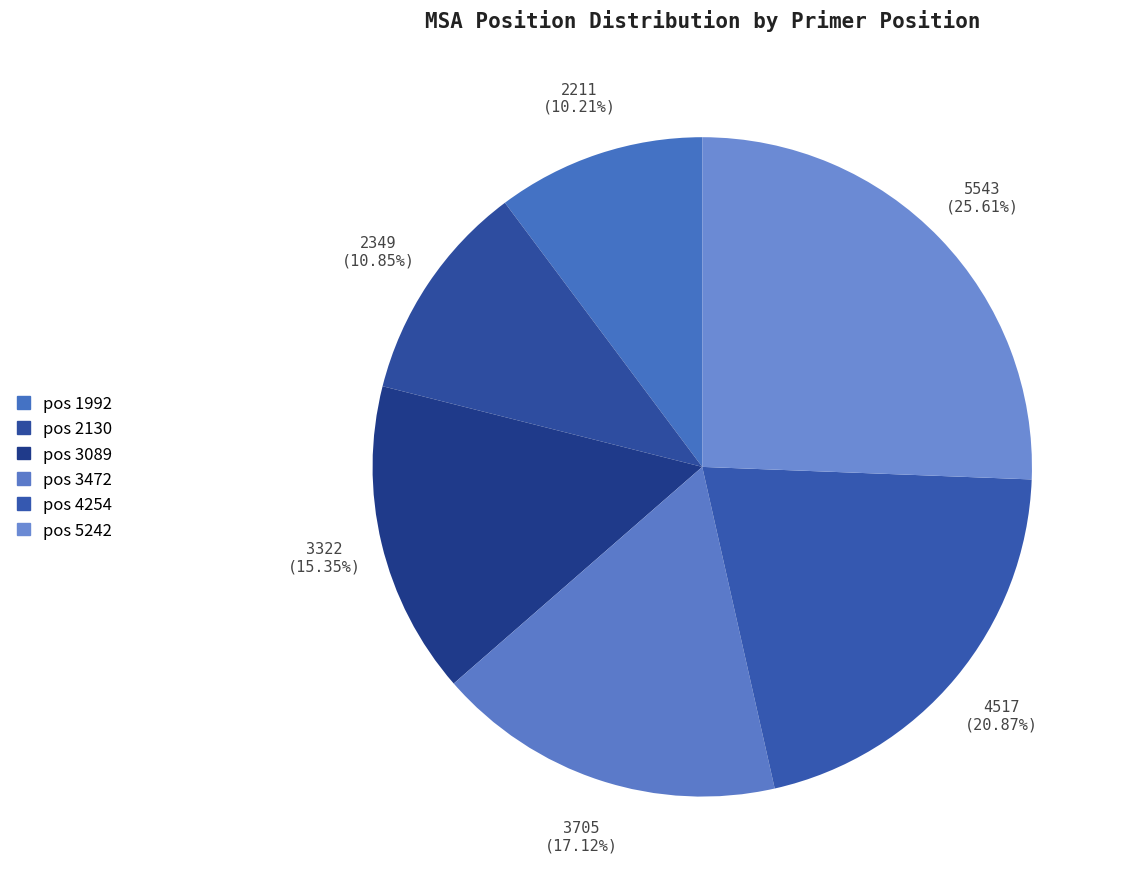

Count the number of slices in the pie.

6